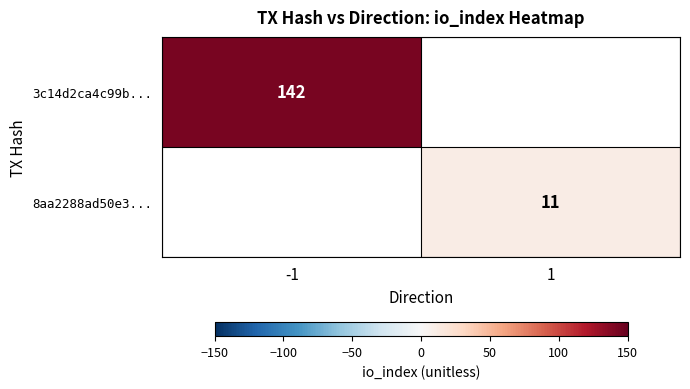

Is it true that 8aa2288ad50e3... equals 2 at 1?

False